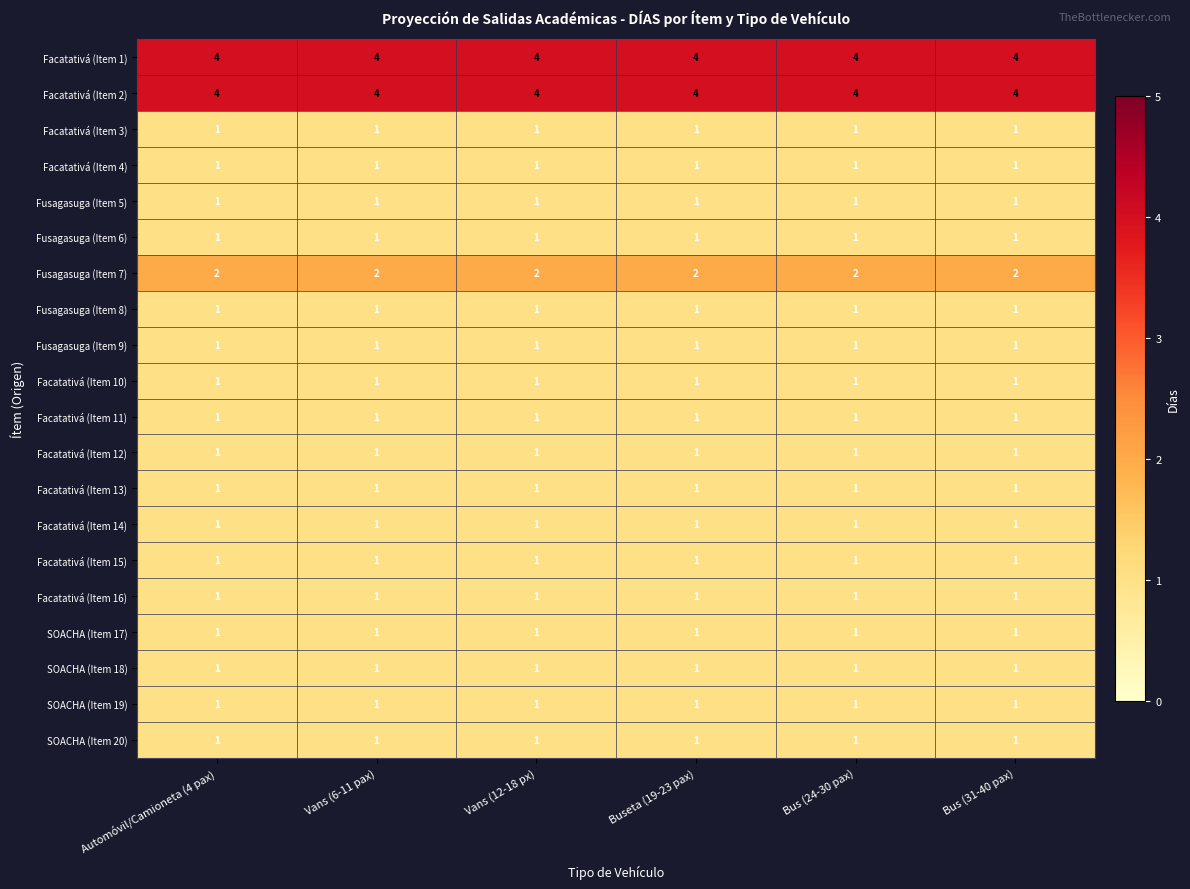

What is the sum of all Facatativá (Item 16) values?

6